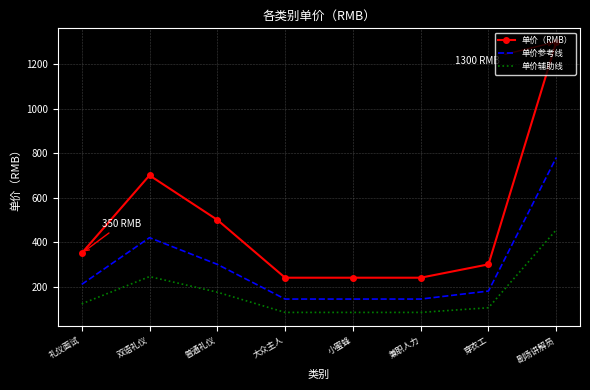

True or false: 单价参考线 and 单价辅助线 cross at least once.

False